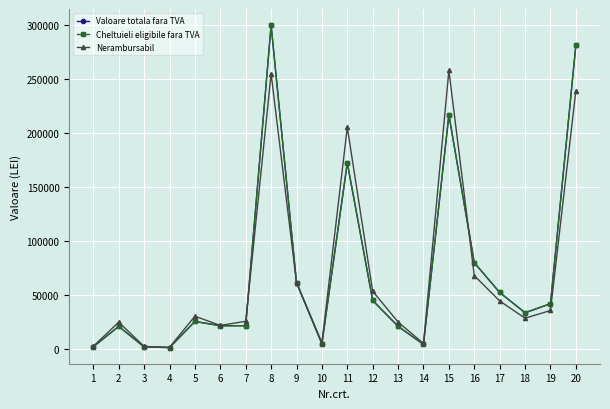

True or false: Valoare totala fara TVA and Cheltuieli eligibile fara TVA intersect in this chart.

False